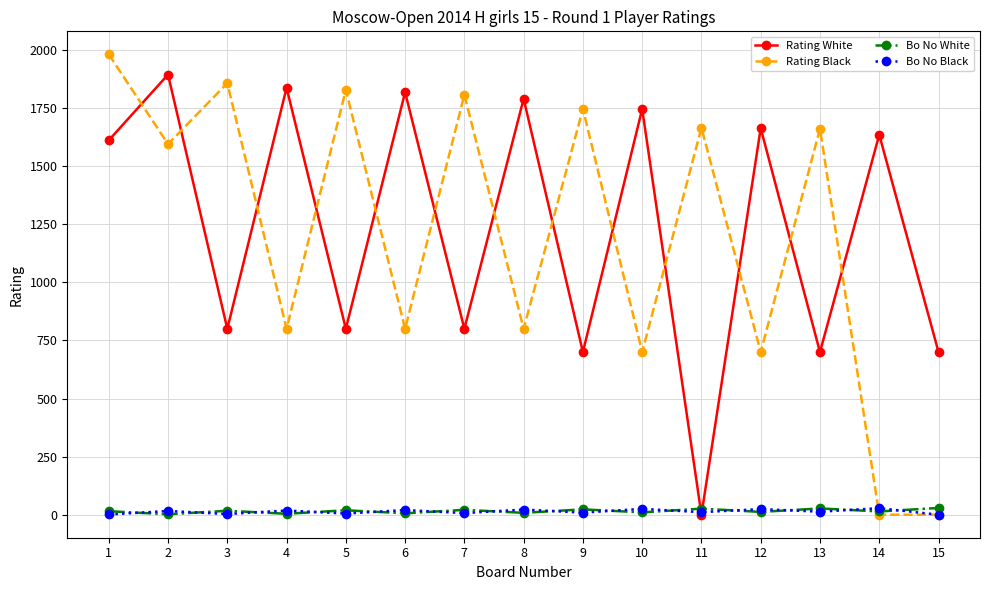

True or false: Rating Black has more than 0 points higher than both neighbors.

True